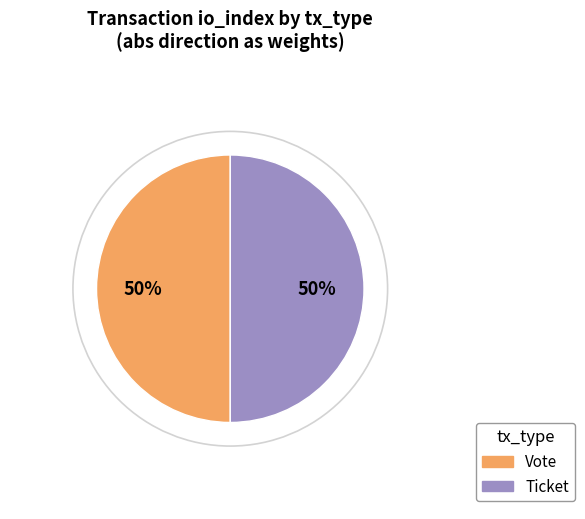

Is it true that Vote is 50% of the pie?

True